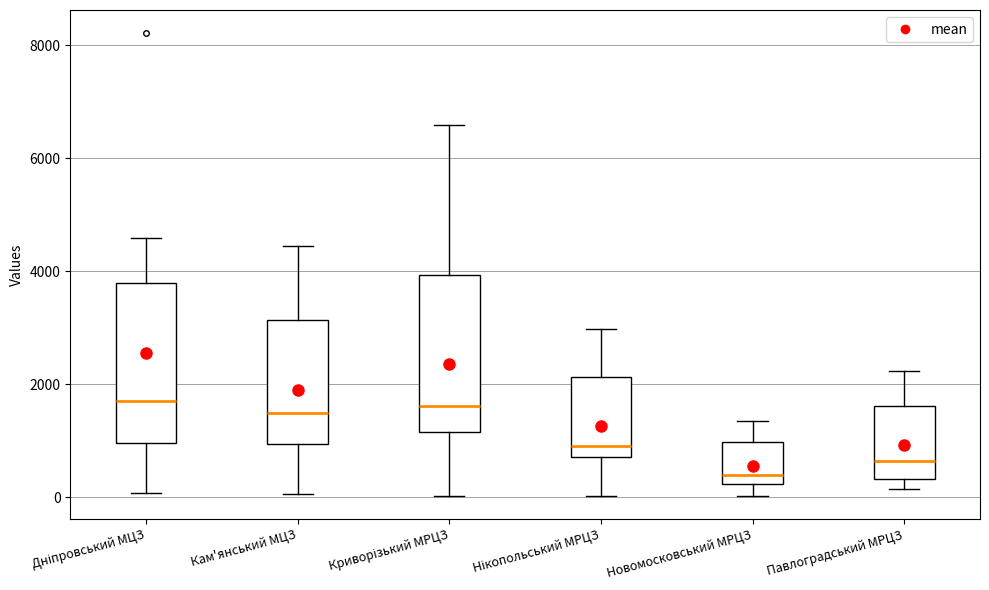

Reading left to right, read every box against the y-axis: the position of its median line, the range the box covers, and the ends of its whiskers. The values are not printed on the chart, so give them approximately, as read against the axis.

Дніпровський МЦЗ: median 1800, box 1000 to 3800, whiskers 0 to 4600
Кам'янський МЦЗ: median 1400, box 1000 to 3200, whiskers 0 to 4400
Криворізький МРЦЗ: median 1600, box 1200 to 4000, whiskers 0 to 6600
Нікопольський МРЦЗ: median 1000, box 800 to 2200, whiskers 0 to 3000
Новомосковський МРЦЗ: median 400, box 200 to 1000, whiskers 0 to 1400
Павлоградський МРЦЗ: median 600, box 400 to 1600, whiskers 200 to 2200